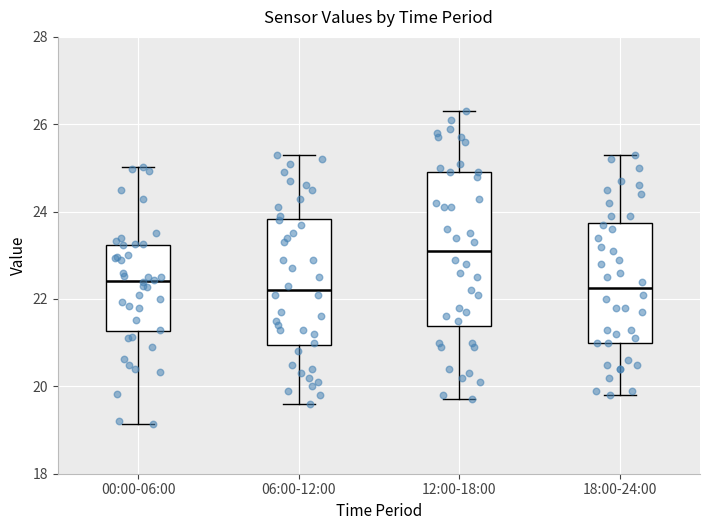

Reading left to right, read every box against the y-axis: the position of its median line, the range the box covers, and the ends of its whiskers. The values are not printed on the chart, so give them approximately, as read against the axis.

00:00-06:00: median 22.4, box 21.2 to 23.2, whiskers 19.2 to 25.0
06:00-12:00: median 22.2, box 21.0 to 23.8, whiskers 19.6 to 25.4
12:00-18:00: median 23.2, box 21.4 to 25.0, whiskers 19.8 to 26.4
18:00-24:00: median 22.2, box 21.0 to 23.8, whiskers 19.8 to 25.4